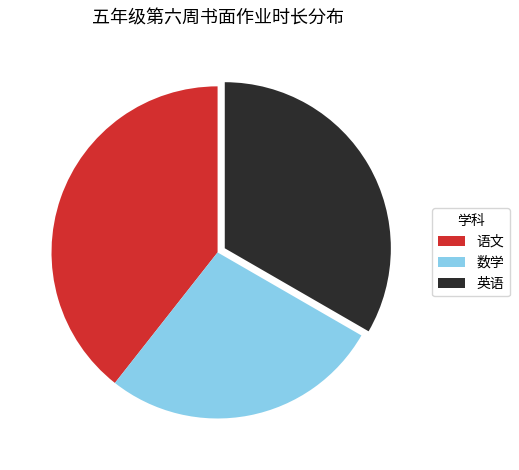

The 英语 slice represents 42% of the pie. True or false?

False